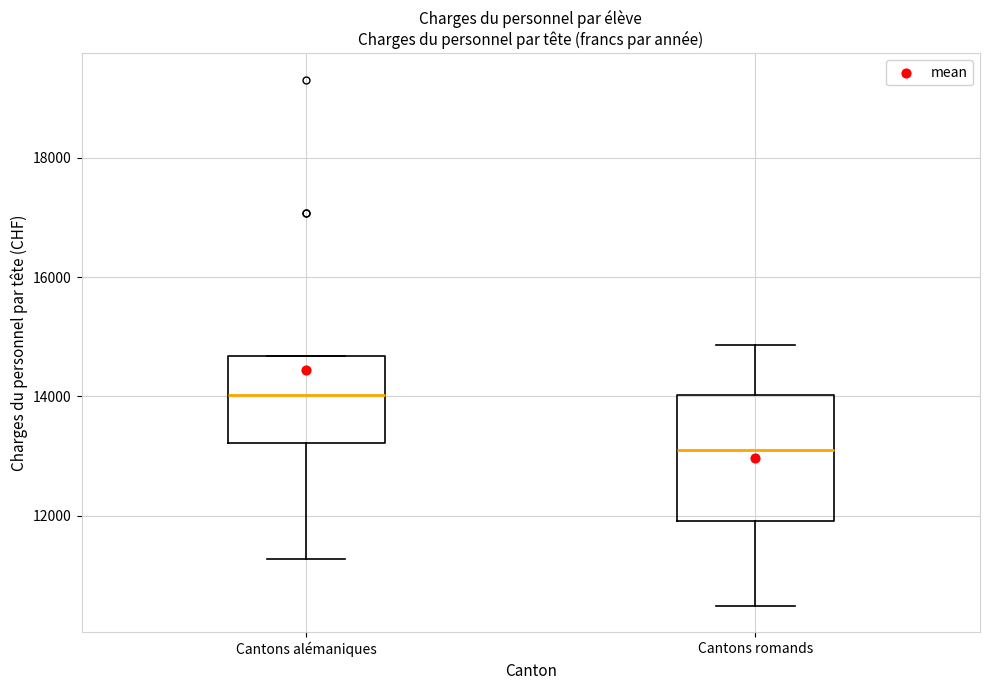

Reading left to right, transcribe this box plot: for each box, give where its median line is, the range the box spans, and where its two whiskers end, as read against the y-axis. The values are not printed on the chart, so give them approximately, as read against the axis.

Cantons alémaniques: median 14000, box 13200 to 14600, whiskers 11200 to 14600
Cantons romands: median 13200, box 12000 to 14000, whiskers 10400 to 14800